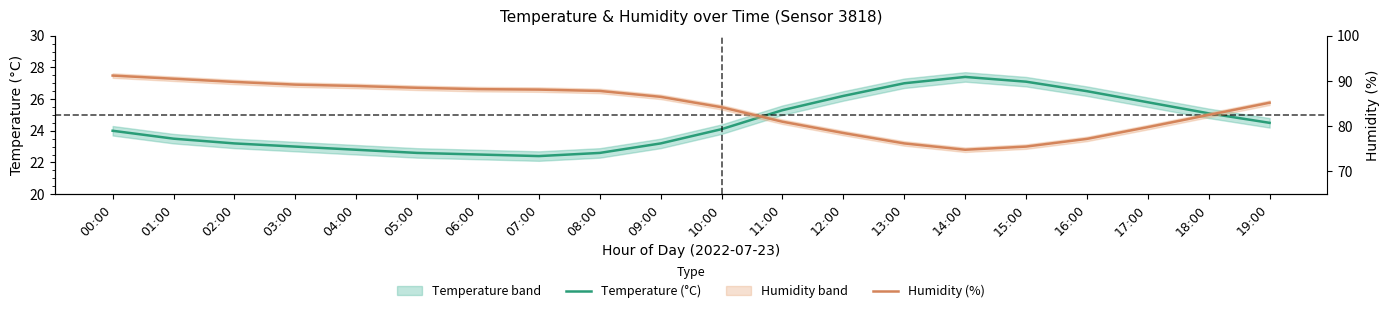

At which category is the sum across all series the highest?

00:00